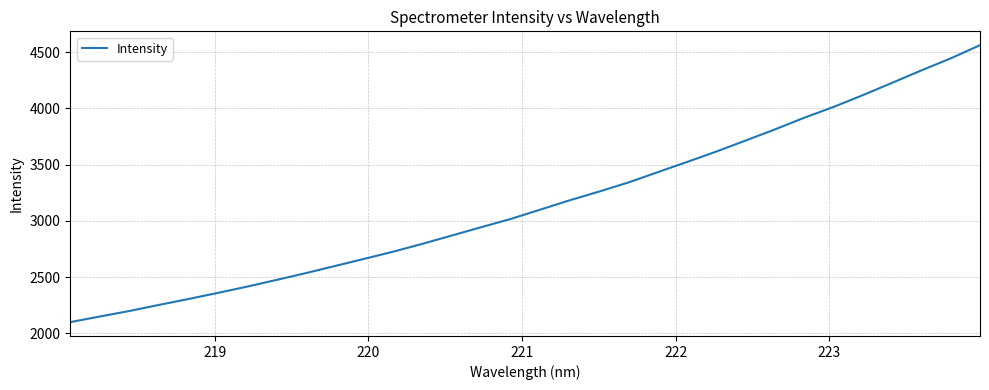

Does the chart display data point markers on the line(s)?

No